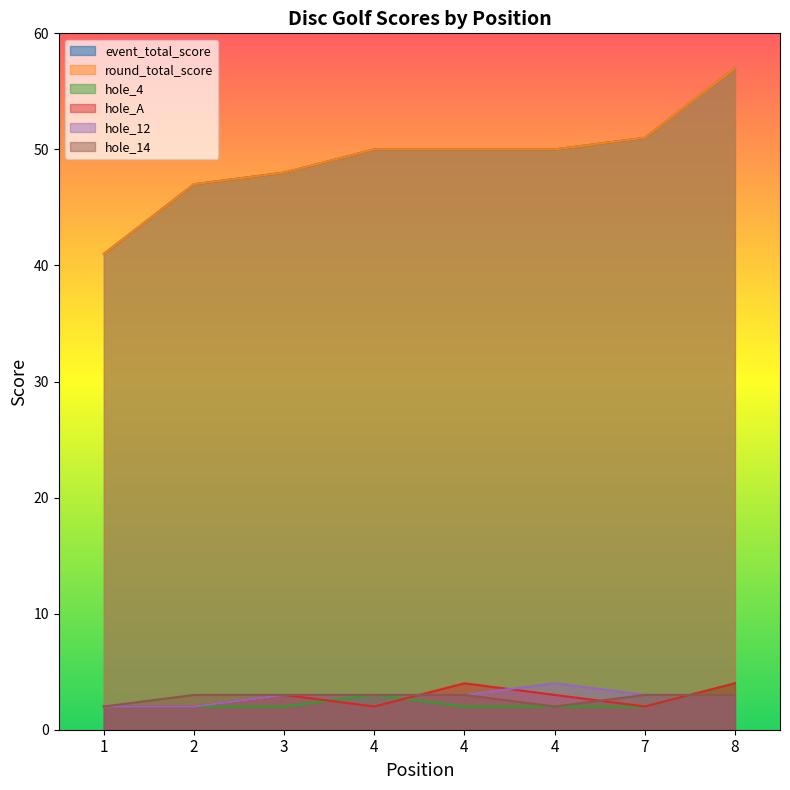

Count the number of categories in the chart.

8